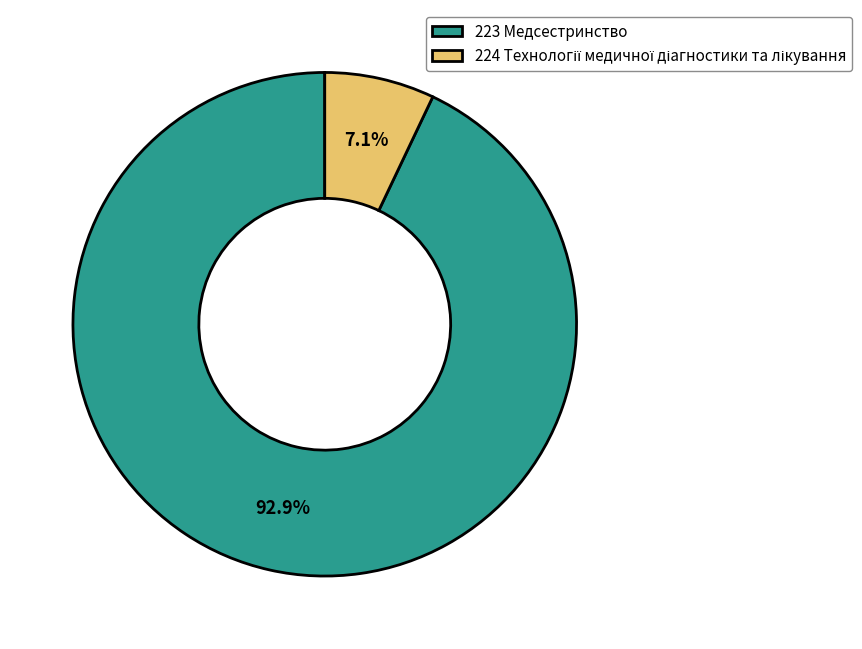

Which category has the biggest portion of the pie?

223 Медсестринство